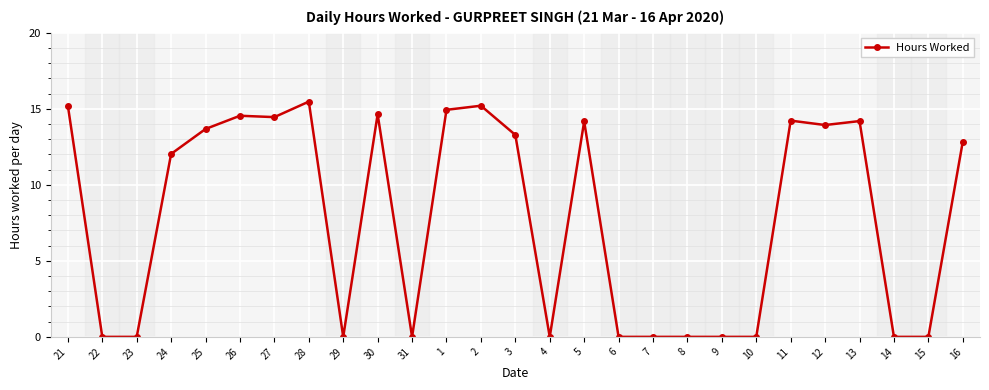

At which label is the value closest to 7?

24